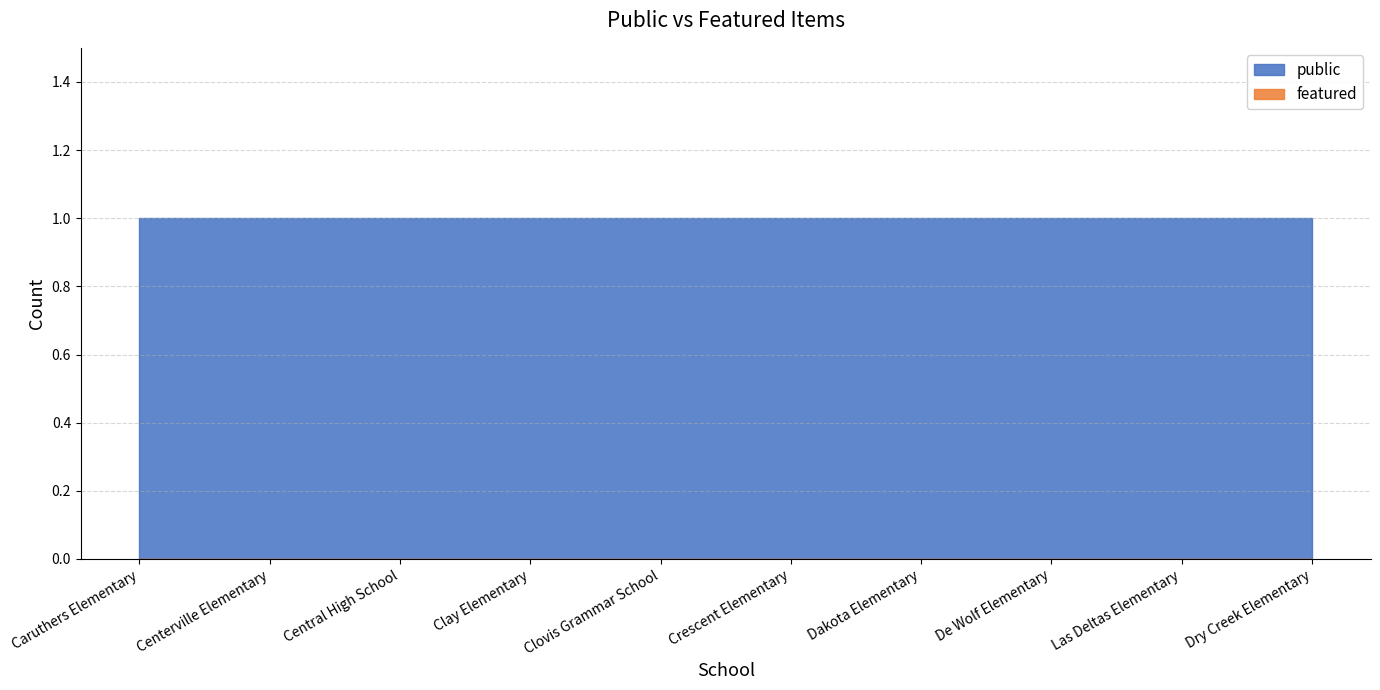

At how many categories does at least one series exceed 0?

10